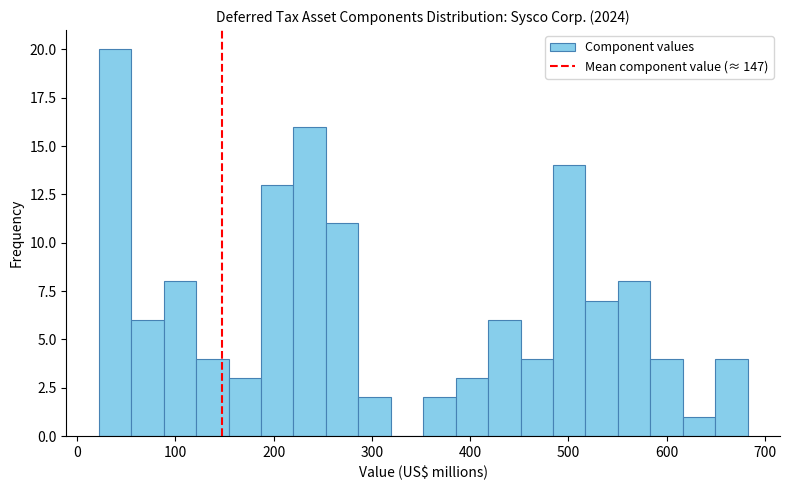

Read against the x-axis, roughly where is the centre of the tallest bar?

40